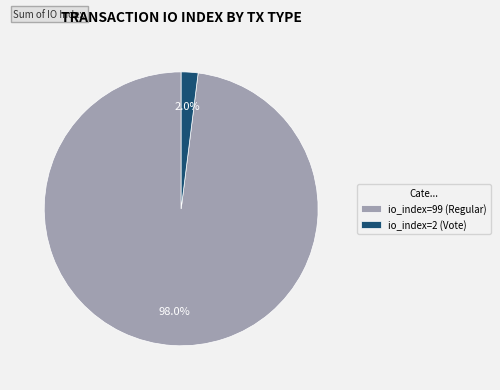

Count the number of slices in the pie.

2